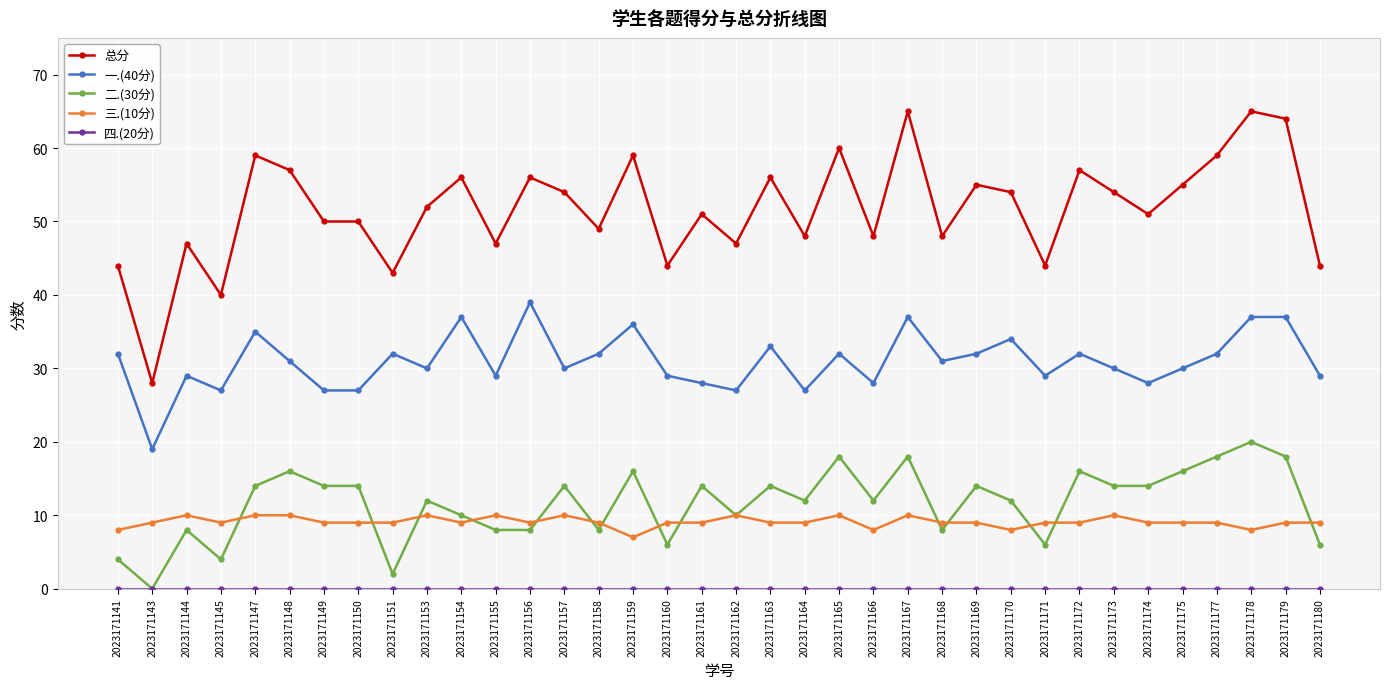

The 一.(40分) series shows 19 at 2023171165. True or false?

False